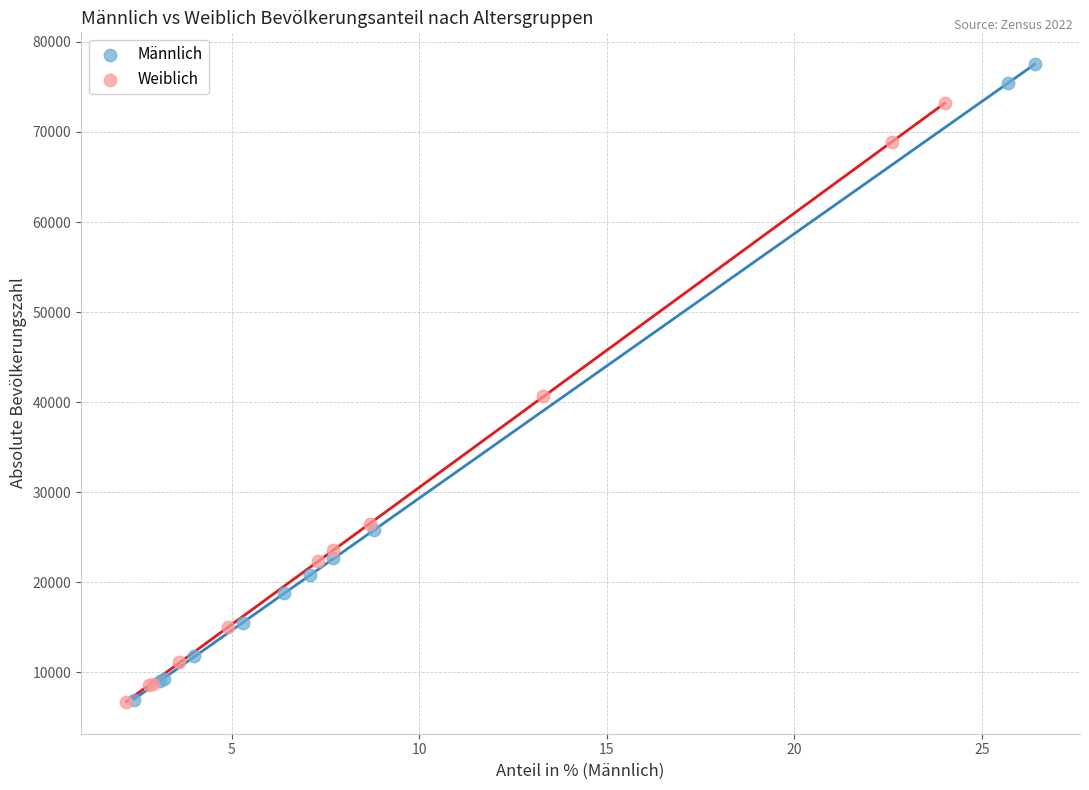

What are all the series names shown in the legend?

Männlich, Weiblich